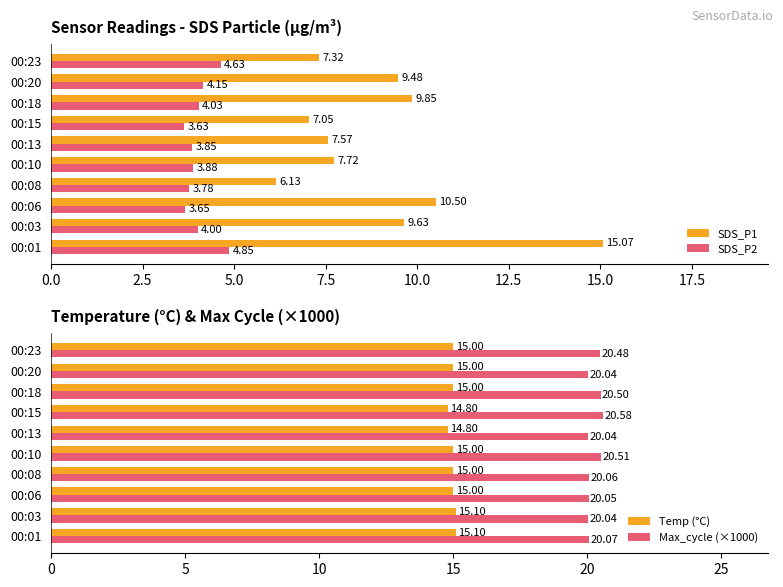

What value does the Temp (°C) series have at 00:03?

15.1